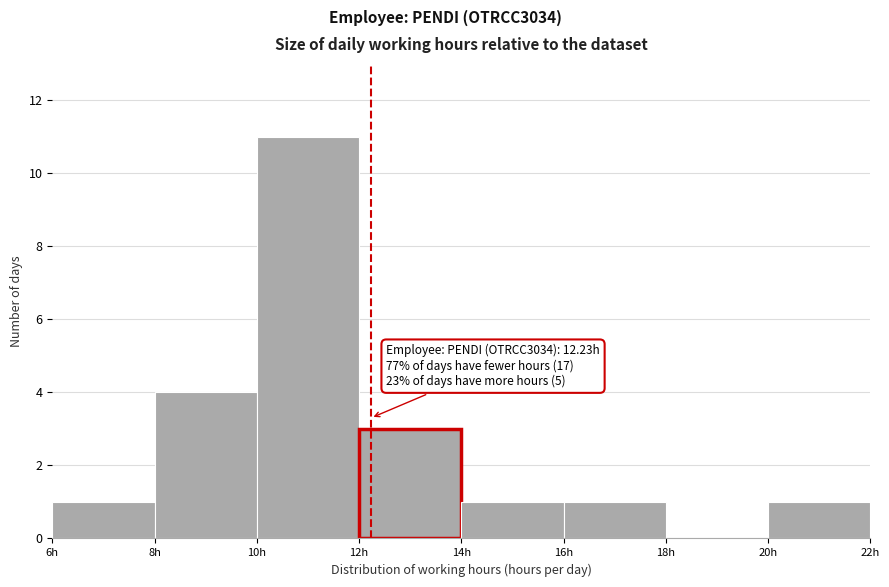

Which range on the x-axis has the tallest bar?

10 to 12